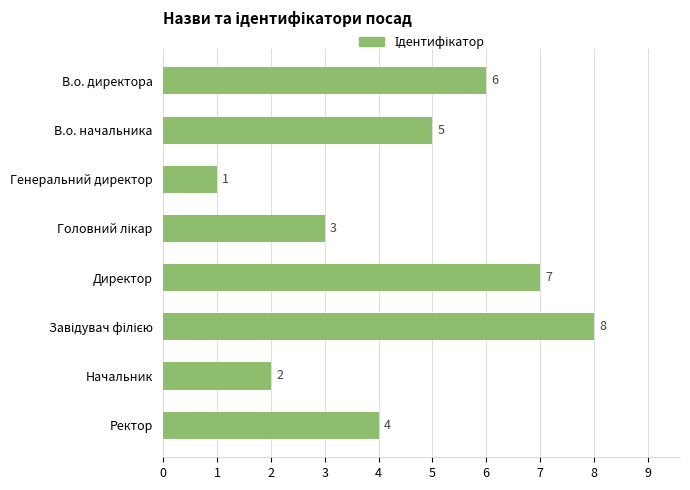

How many bars are there in total?

8